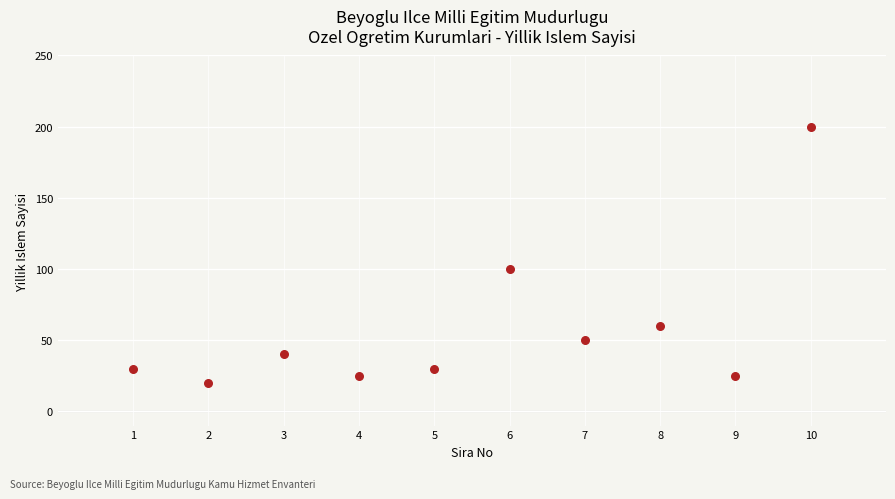

What is the average X value?

6